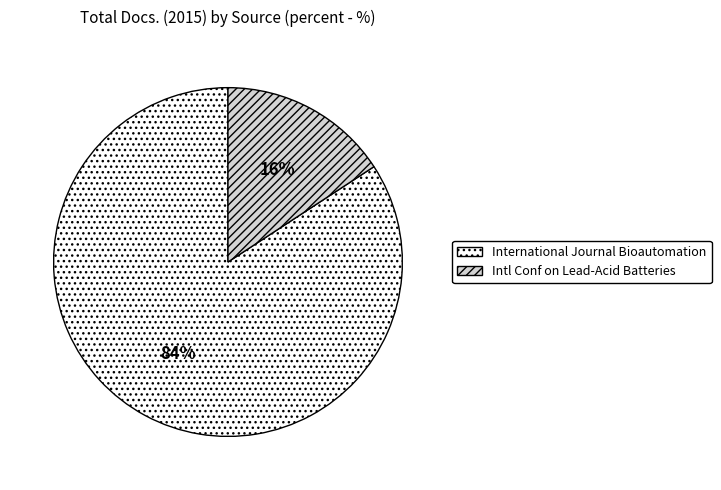

To the nearest percent, what is the difference between the largest and smallest slice percentages?

68%